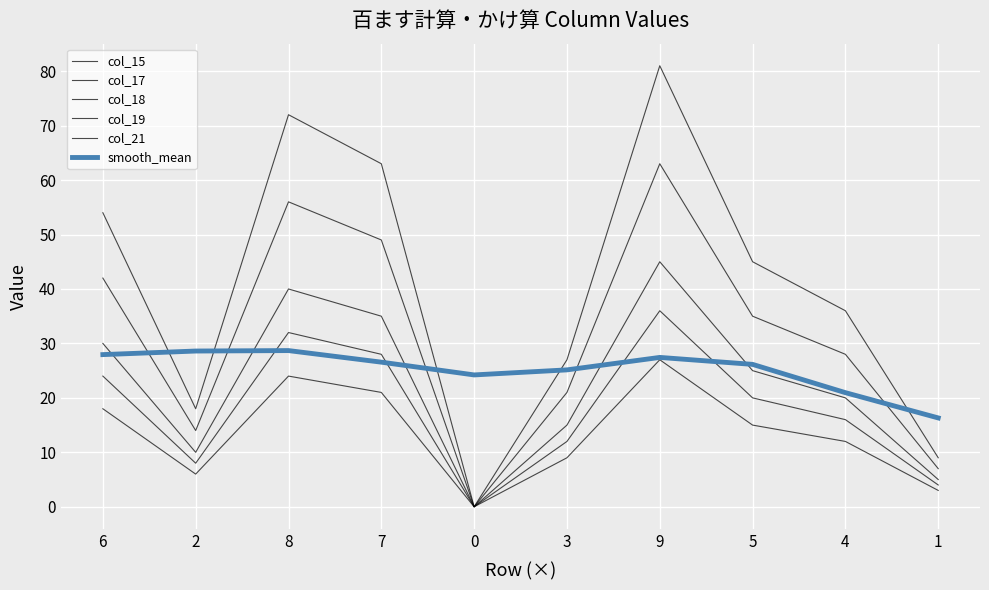

How many categories are shown in the chart?

10